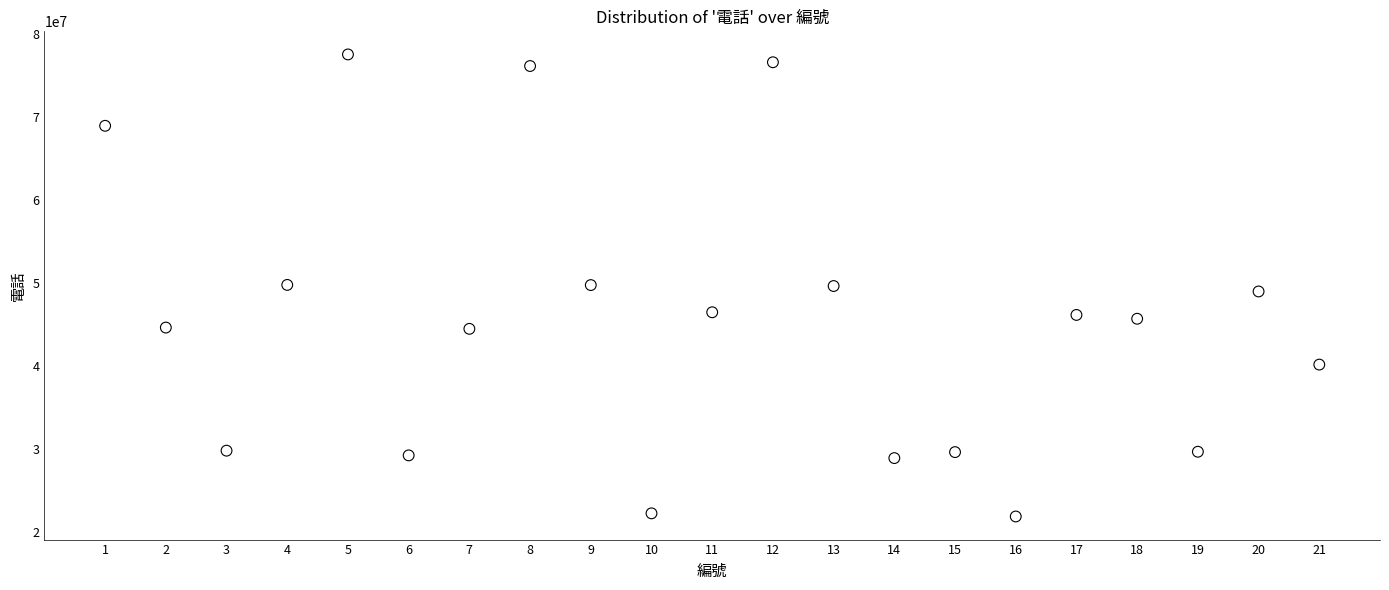

What is the range of Y values (max minus min)?

55615766